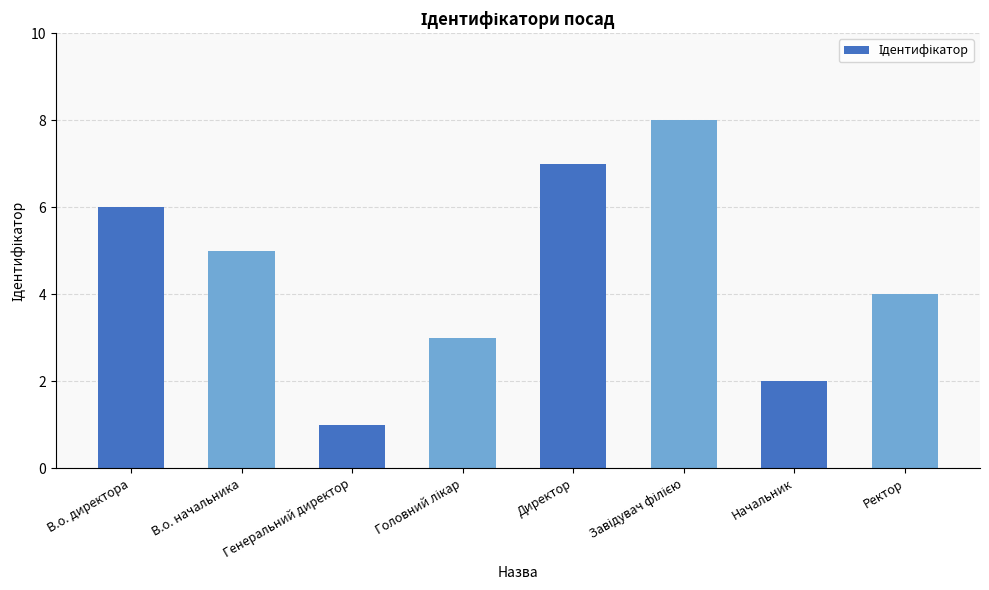

What position from the left is Начальник?

7